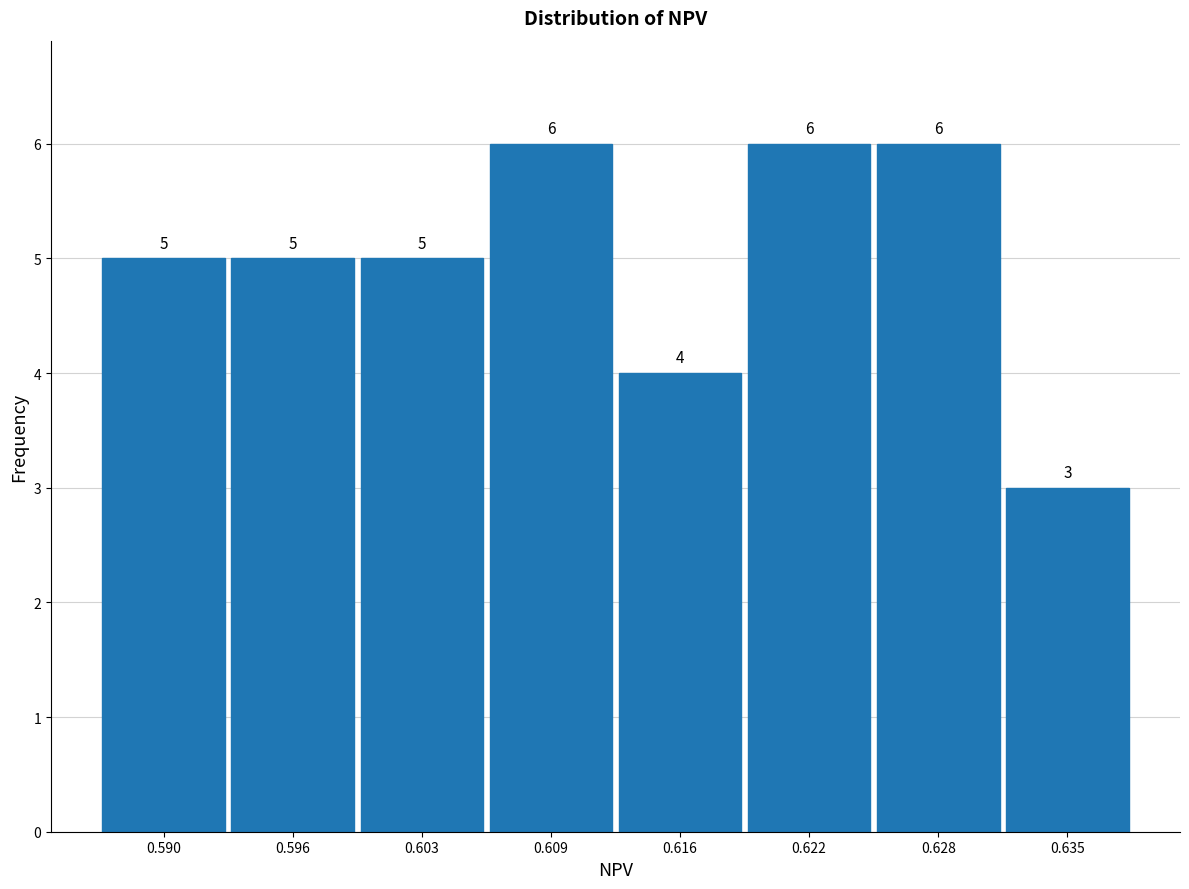

Reading left to right, list every bar in this chart as the range it spans on the x-axis followed by its height. The bar edges are not printed on the chart, so give them approximately, as read against the axis.

0.587 to 0.593: 5
0.593 to 0.600: 5
0.600 to 0.606: 5
0.606 to 0.612: 6
0.612 to 0.619: 4
0.619 to 0.625: 6
0.625 to 0.632: 6
0.632 to 0.638: 3